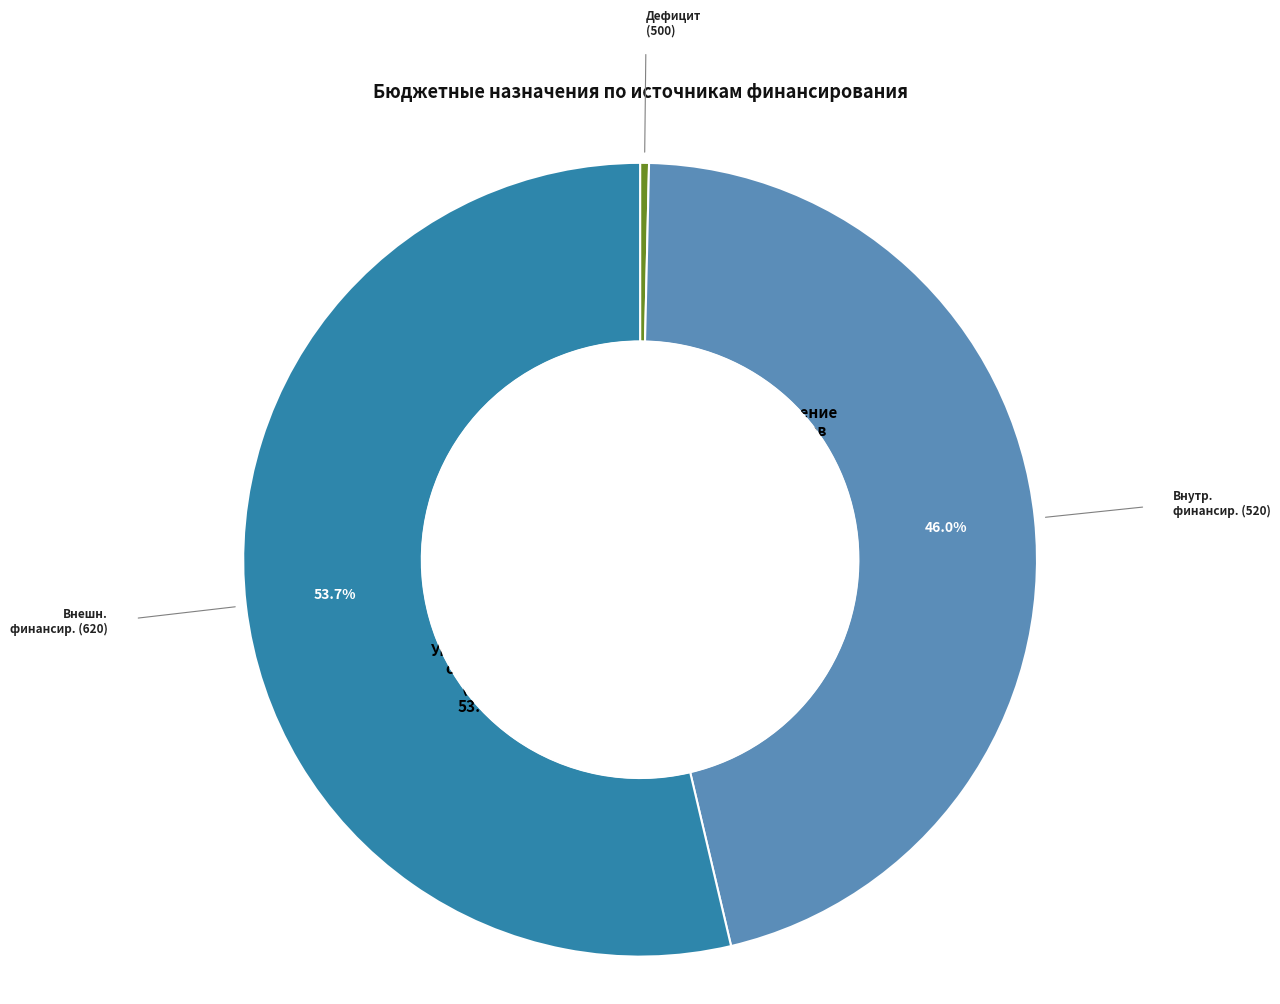

Is there a majority slice in this chart?

Yes